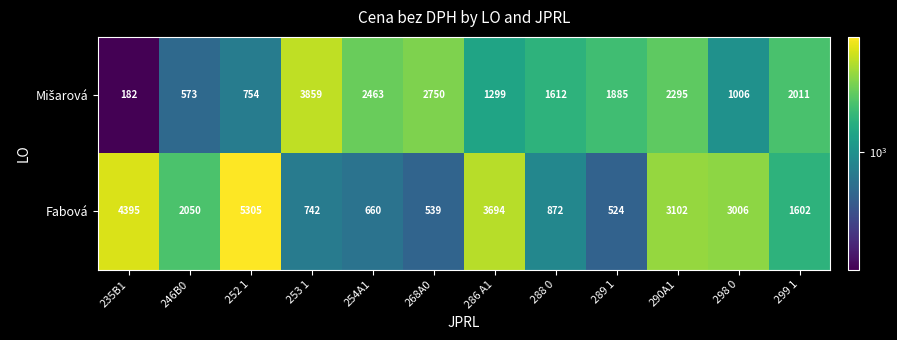

At which category is the sum across all series the highest?

252 1